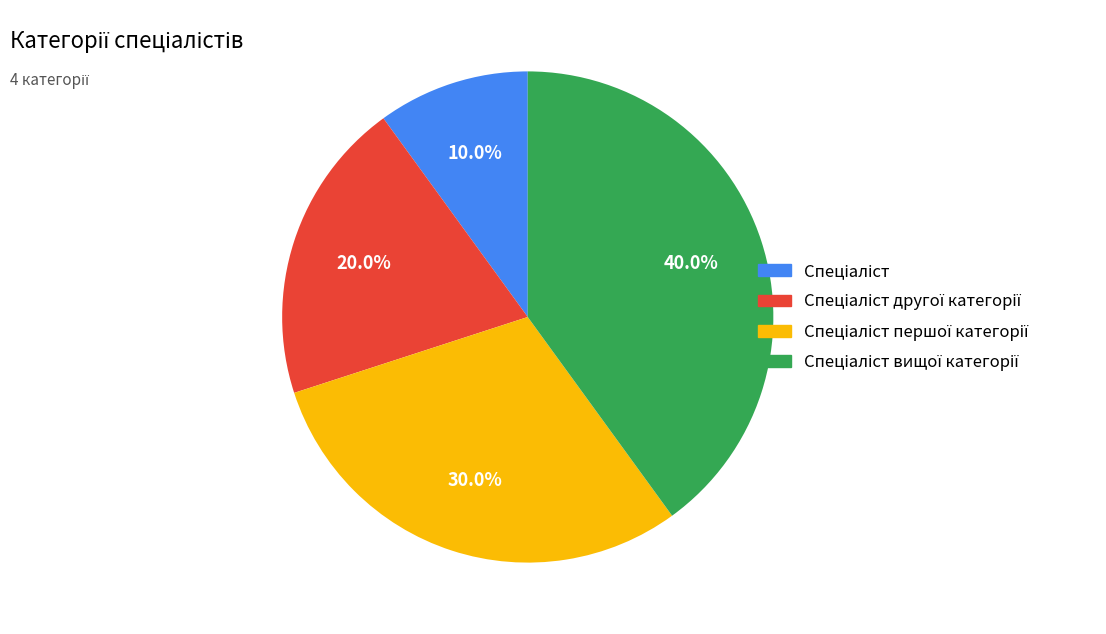

Is there any slice that represents more than half of the pie?

No